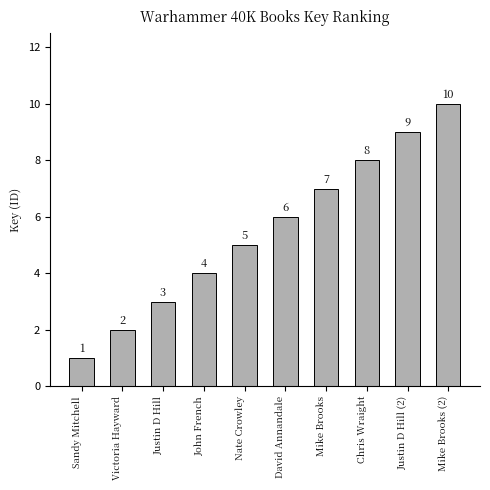

How many values are below 6?

5